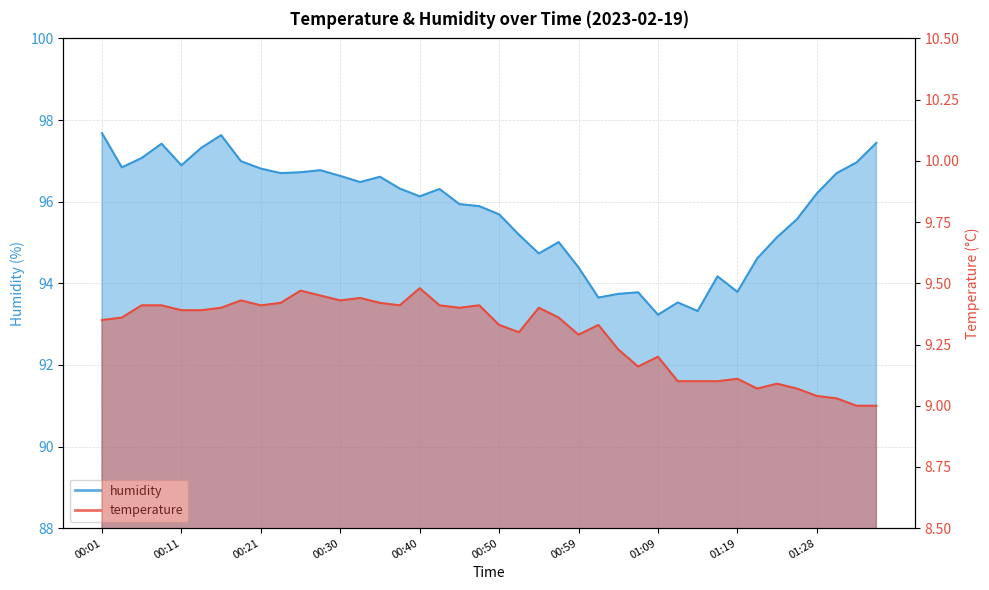

How many series are shown in this chart?

2